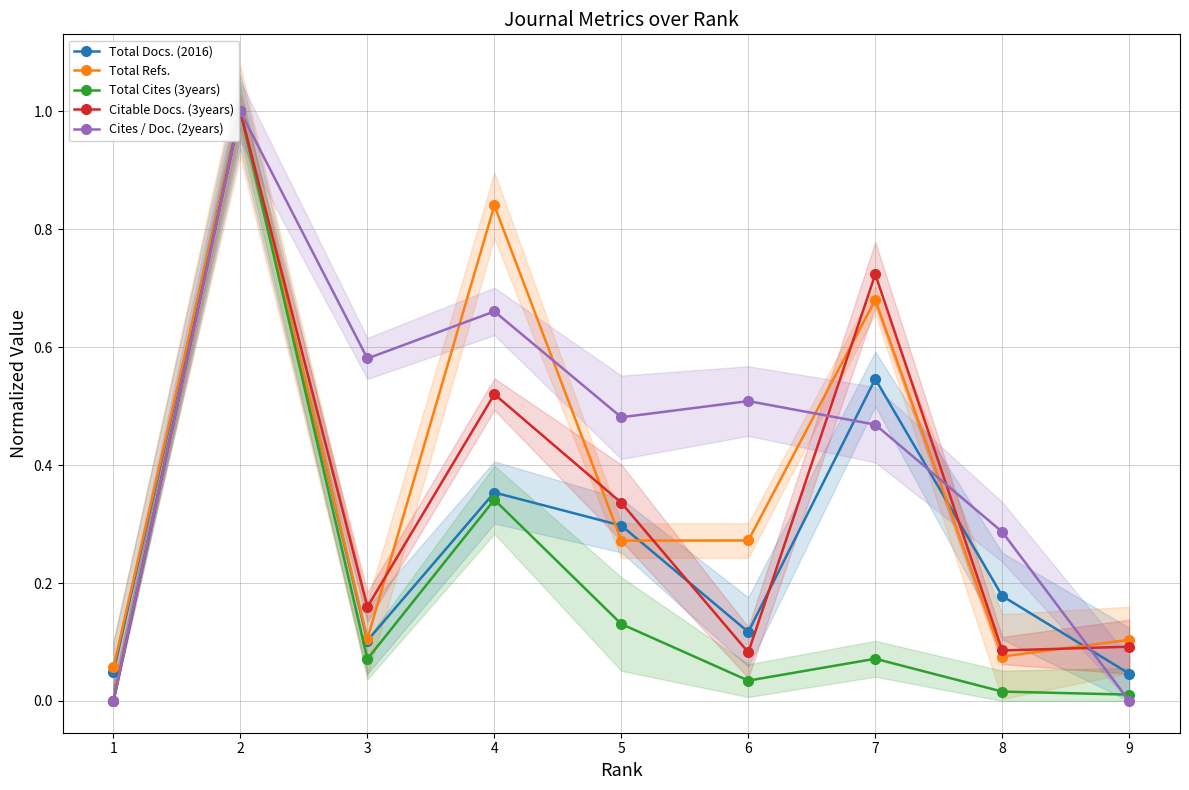

What is the sum of all Total Refs. values?

3.4